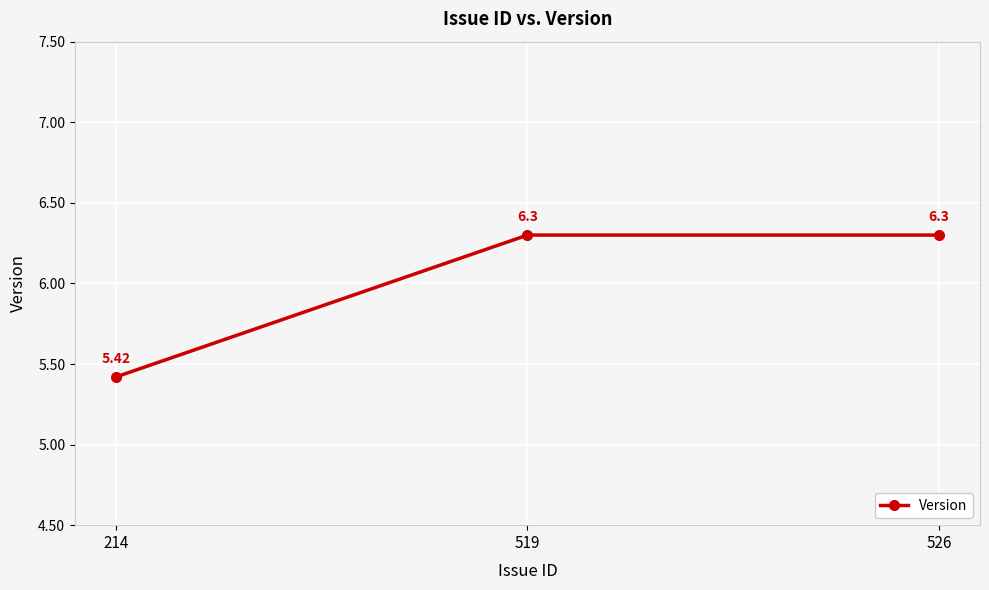

Approximately how many times larger is the value at 214 compared to 519?

0.9